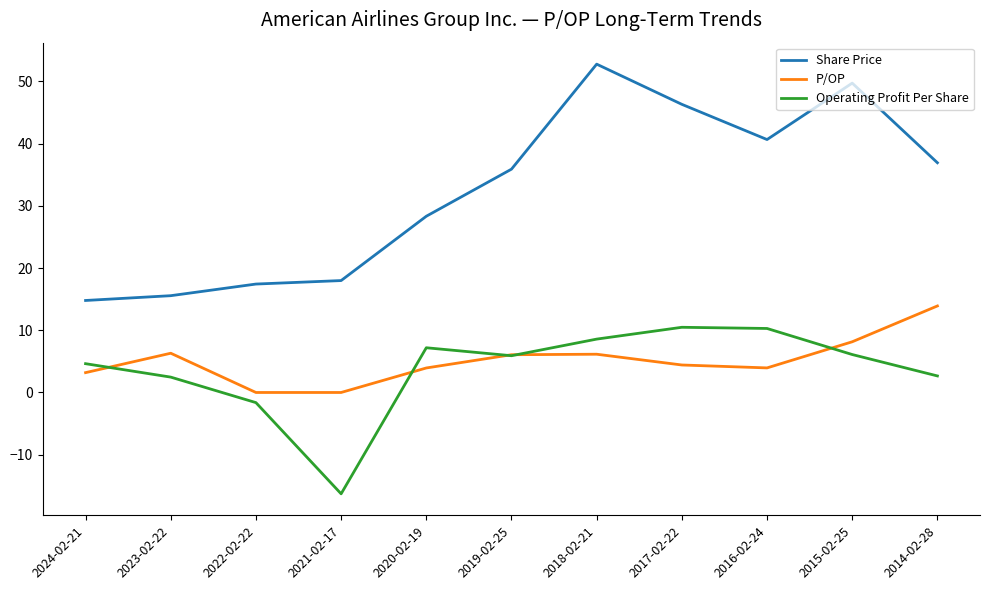

What is the sum of the Share Price values at 2024-02-21 and 2020-02-19?

43.1